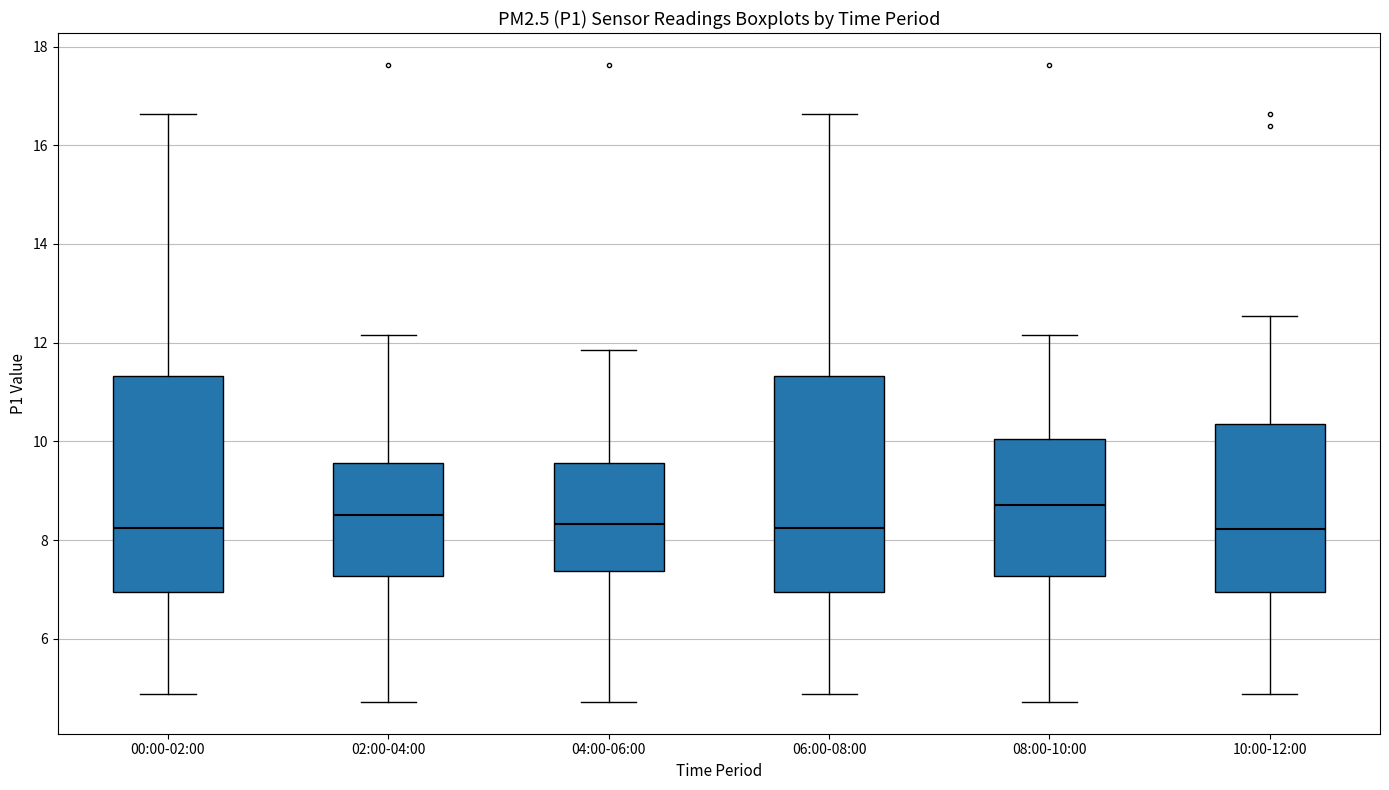

Where does the upper whisker of the box for 04:00-06:00 end on the y-axis? The values are not printed on the chart, so give them approximately, as read against the axis.

11.8